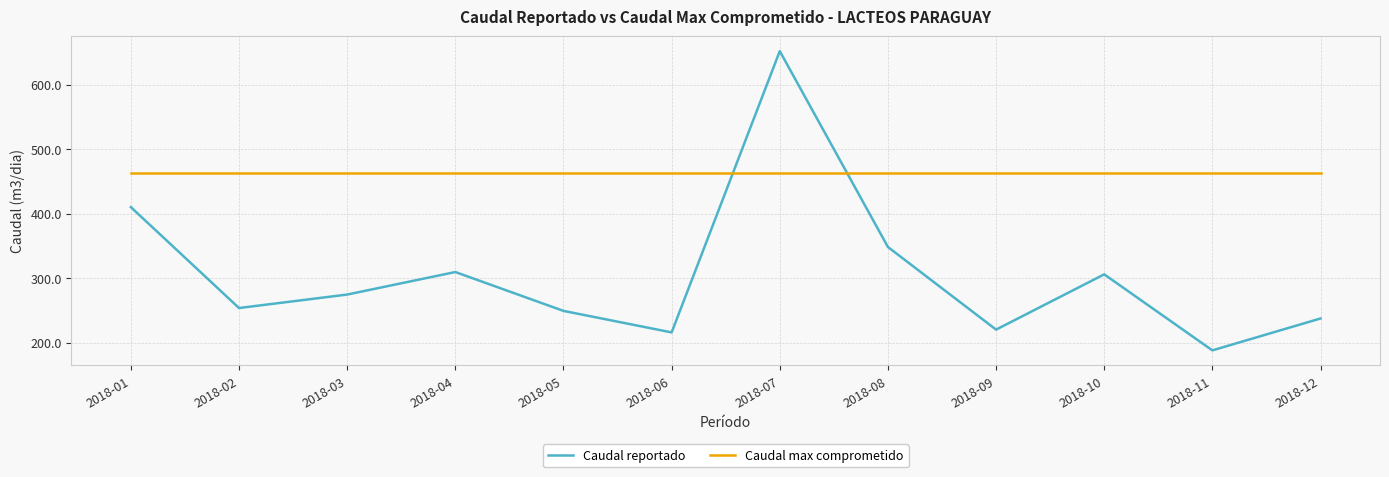

How many categories are shown in the chart?

12